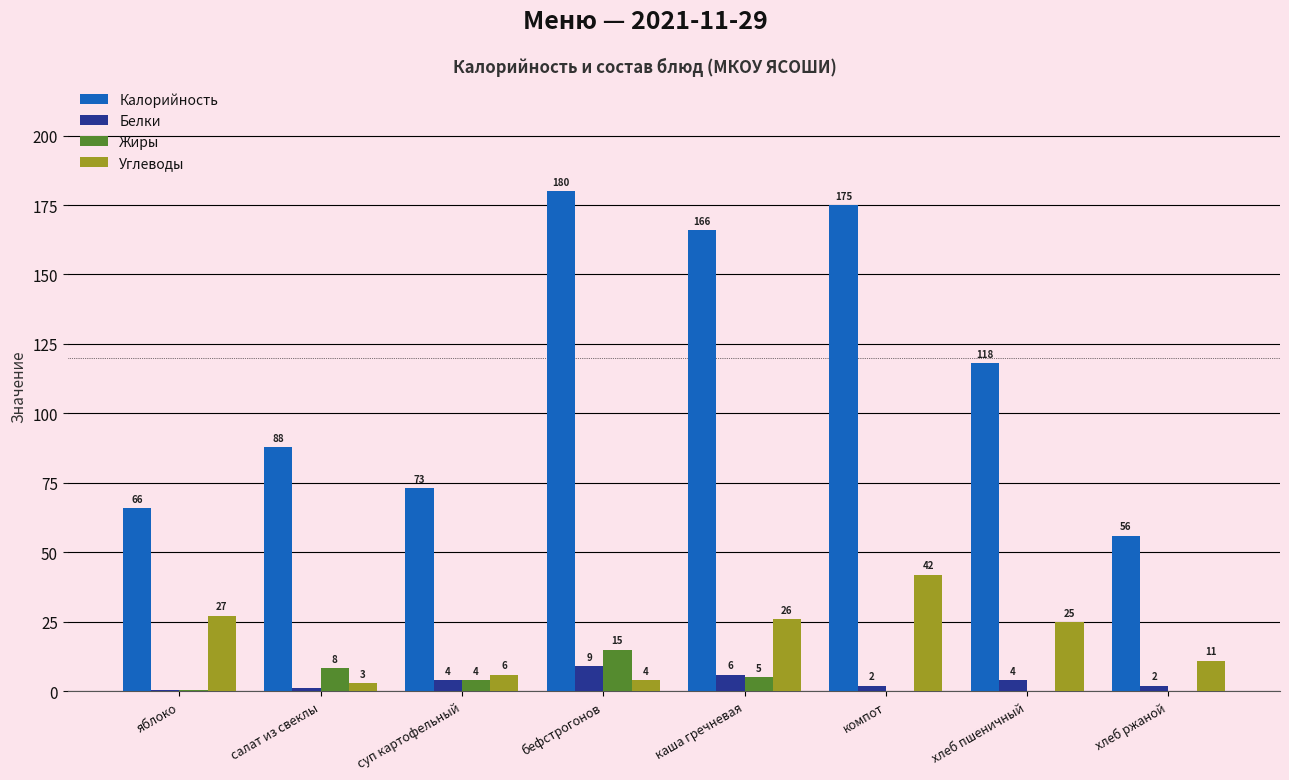

What is the total value across all series at суп картофельный?

87.0